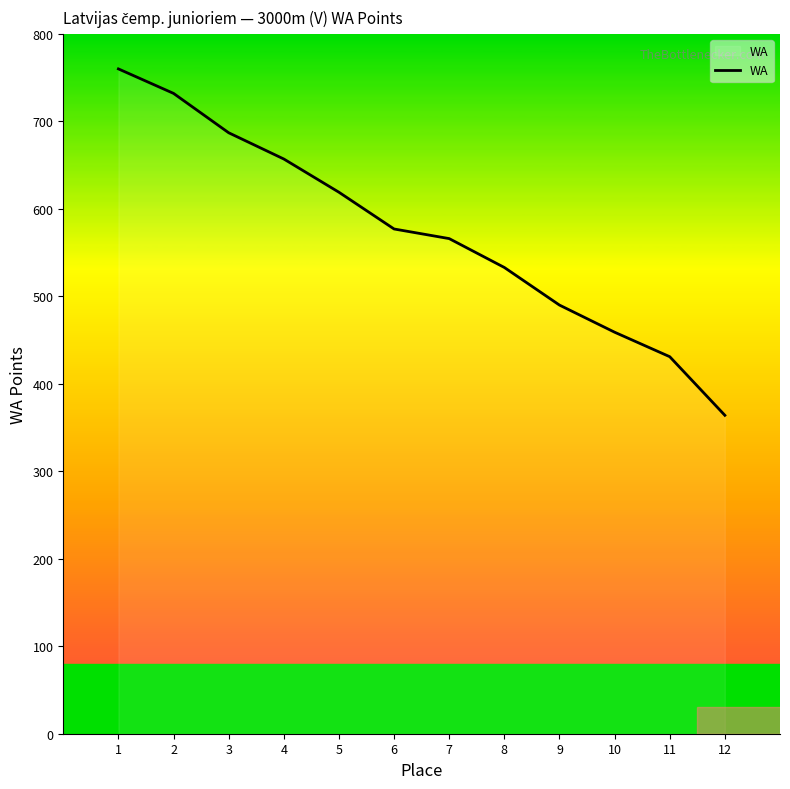

The value at 9 is 742. True or false?

False